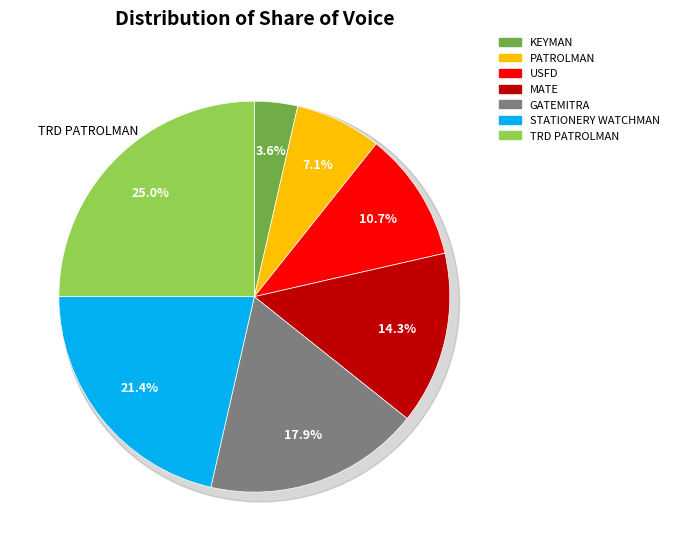

What is the largest slice in the pie chart?

TRD PATROLMAN